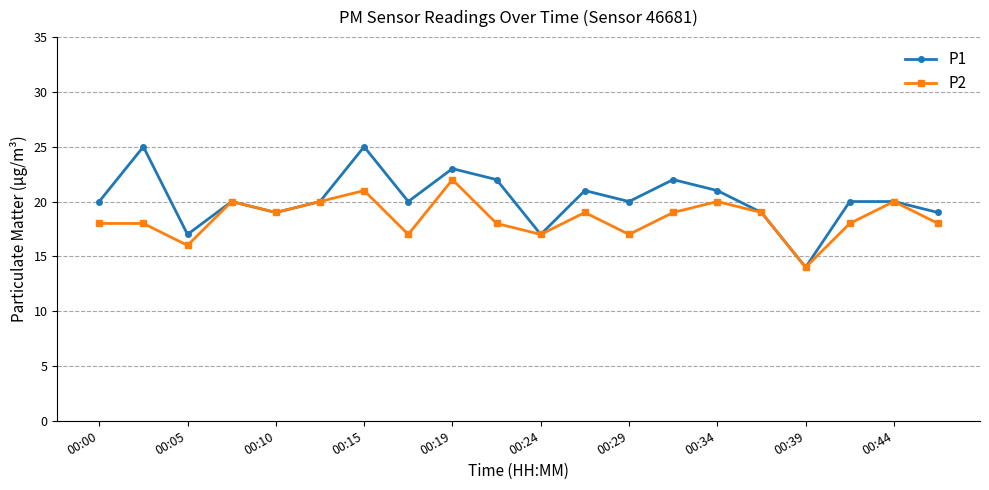

In P1, how many points are lower than both neighbors (excluding endpoints)?

6